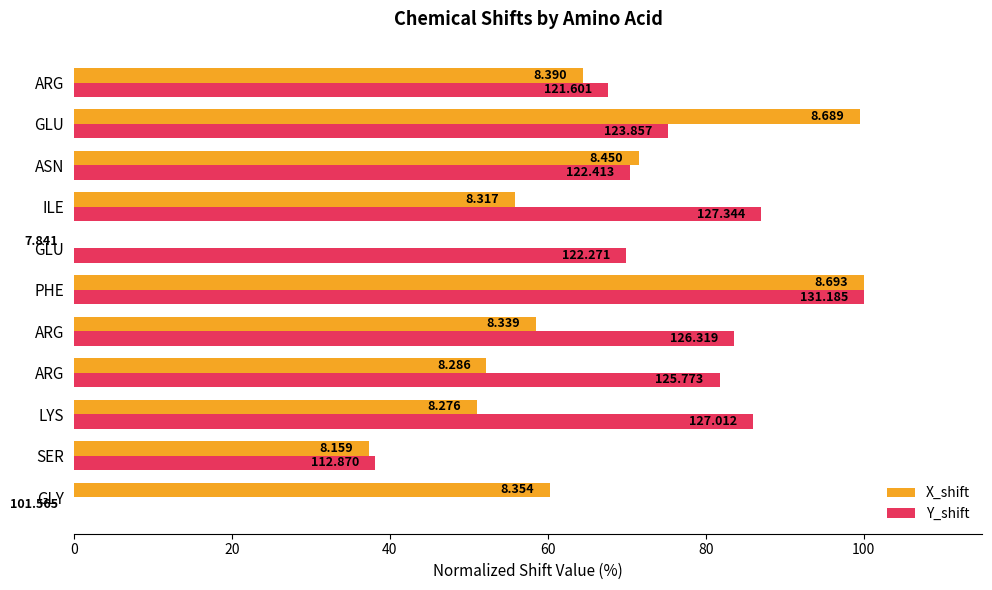

What is the difference between the maximum and minimum values in the X_shift series?

100.0